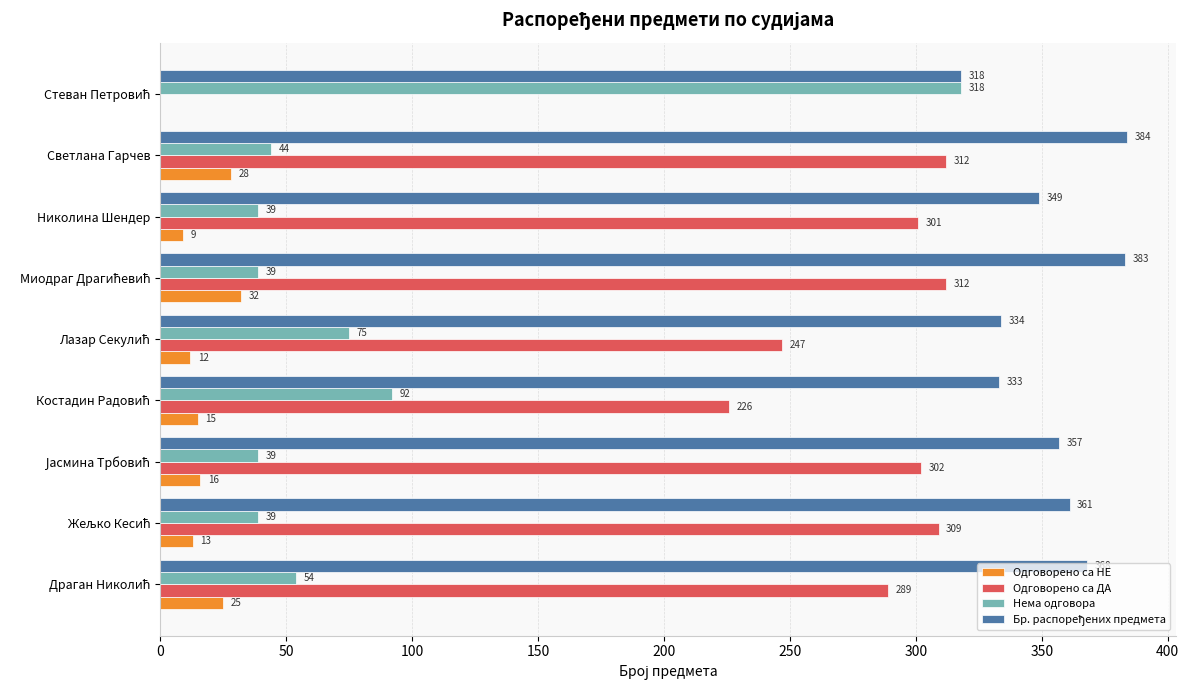

How many values in Одговорено са НЕ are above zero?

8